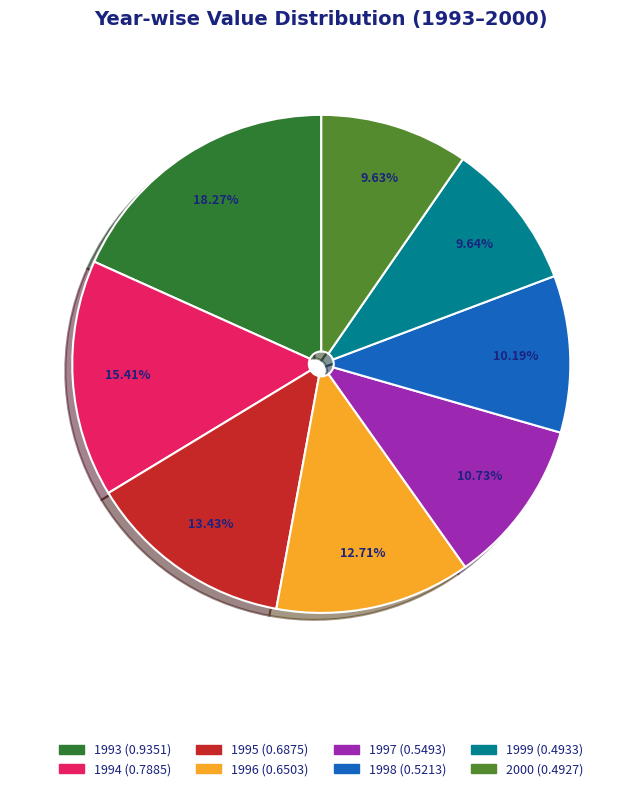

To the nearest percent, what is the difference between the largest and smallest slice percentages?

9%